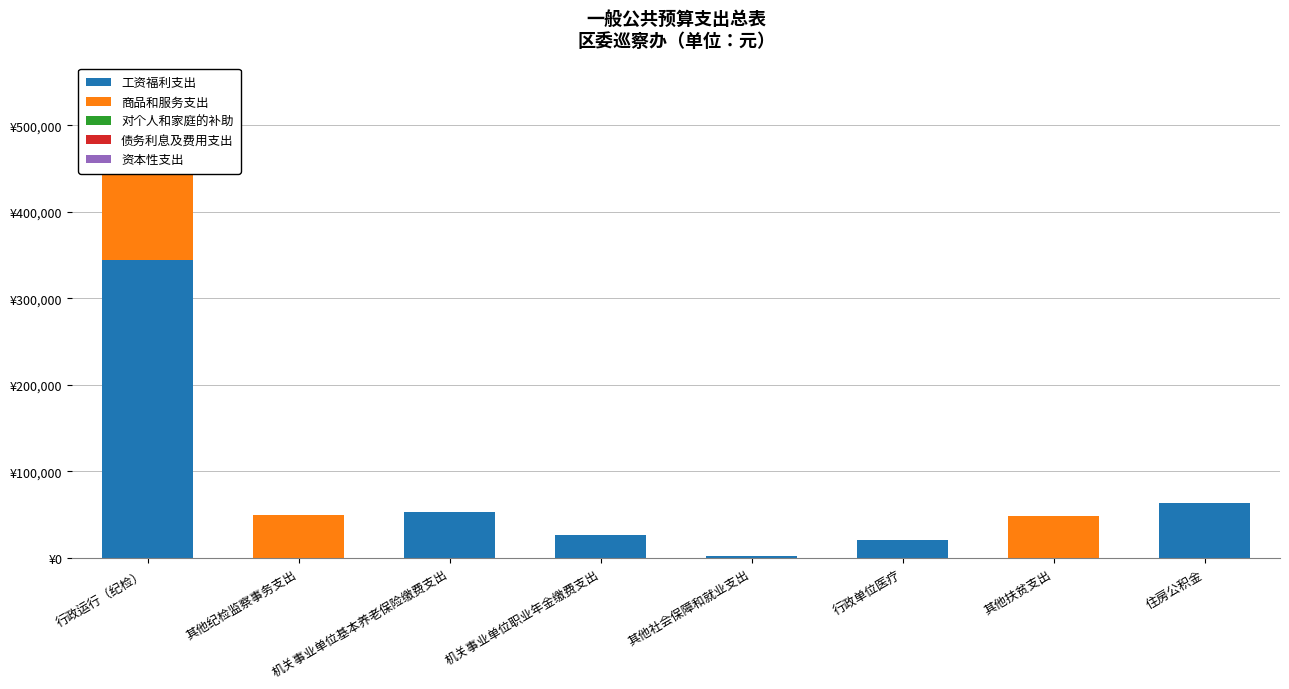

How many bars are there in total?

40